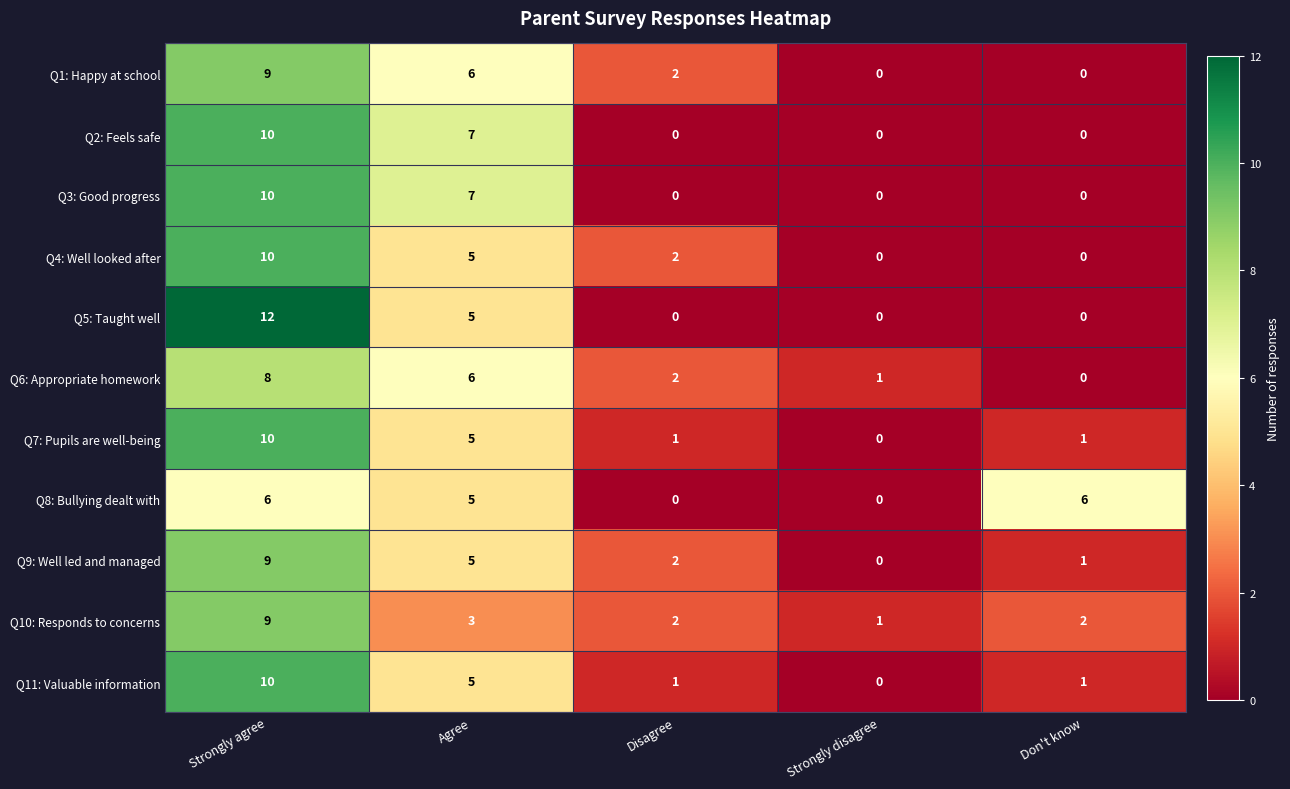

What is the average value of the Q2: Feels safe series?

3